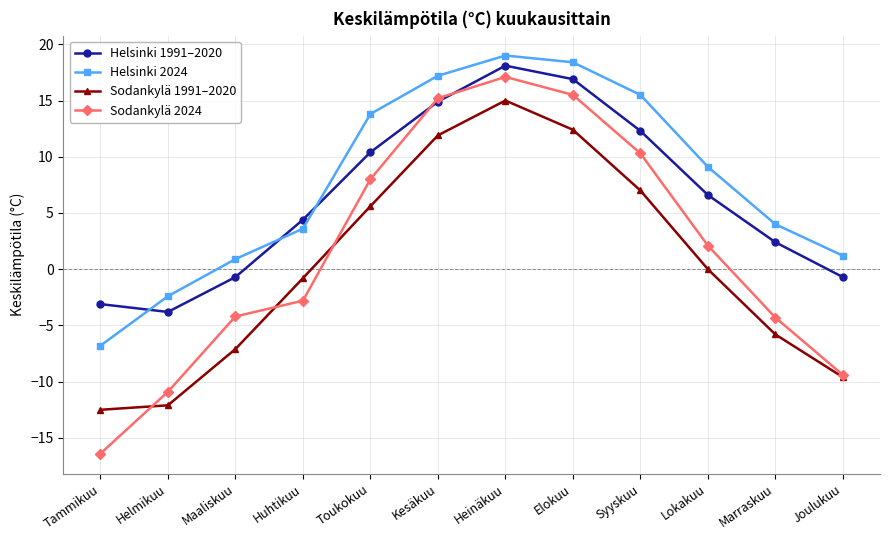

The value of Sodankylä 1991–2020 at Lokakuu is 0.0. True or false?

True